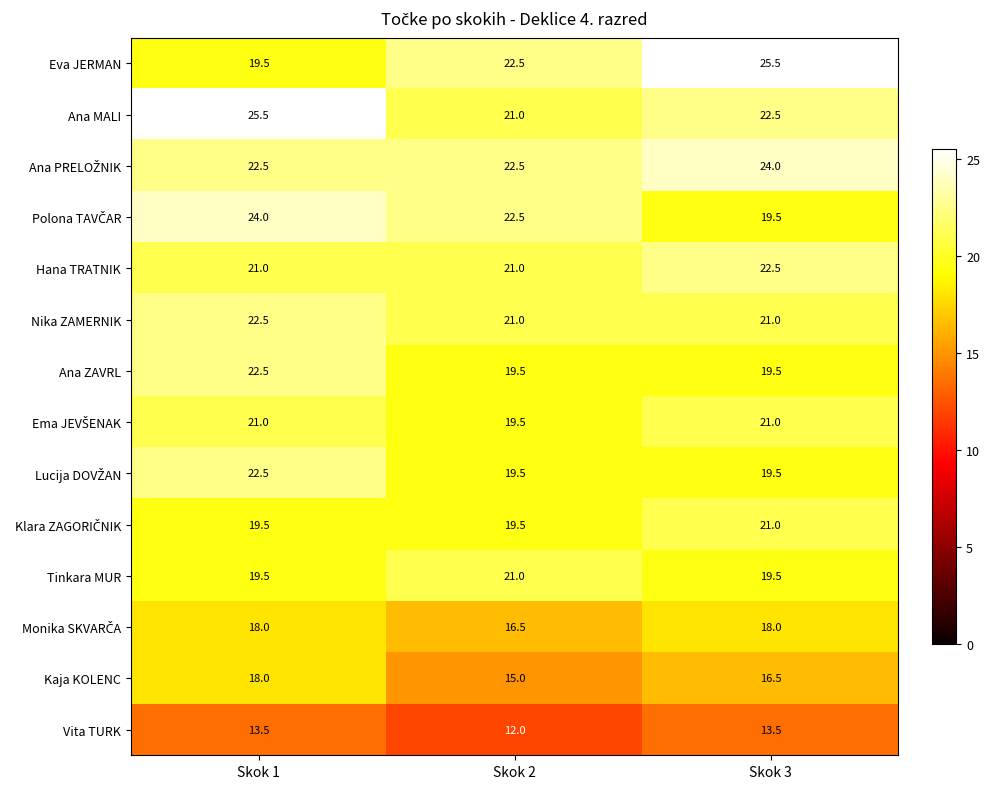

What is the maximum value shown in the chart?

25.5